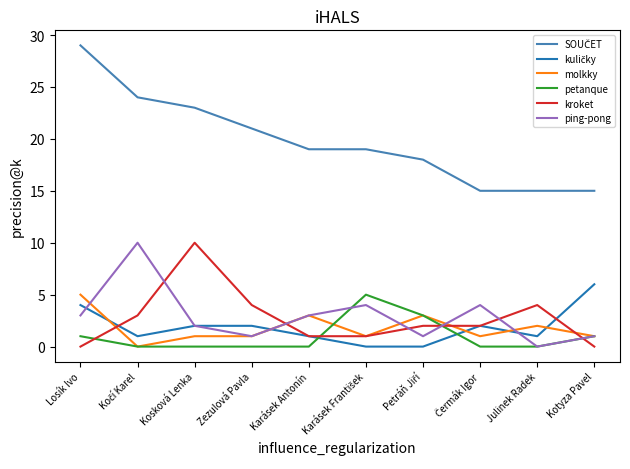

Does the chart have visible grid lines?

No